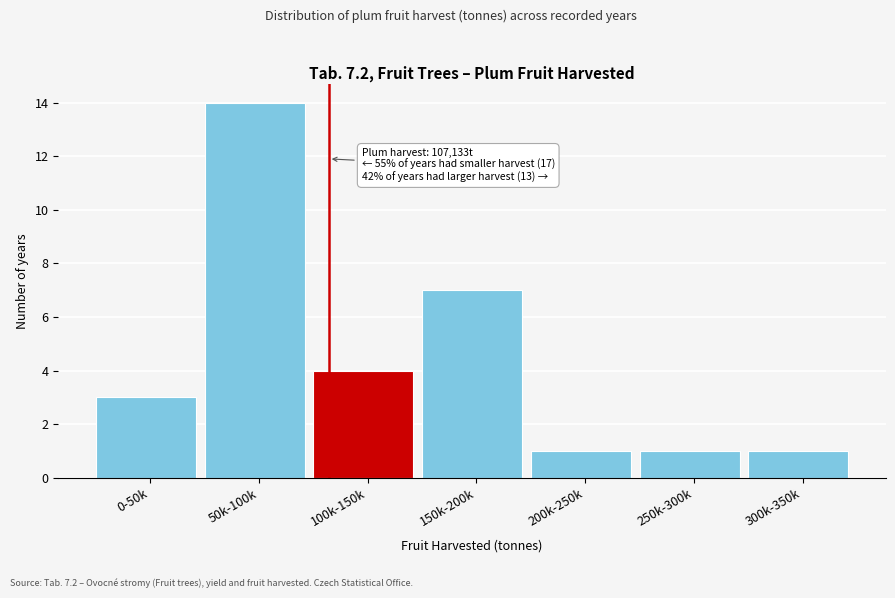

Reading left to right, transcribe all the data shown in this chart.

0-50k=3	50k-100k=14	100k-150k=4	150k-200k=7	200k-250k=1	250k-300k=1	300k-350k=1